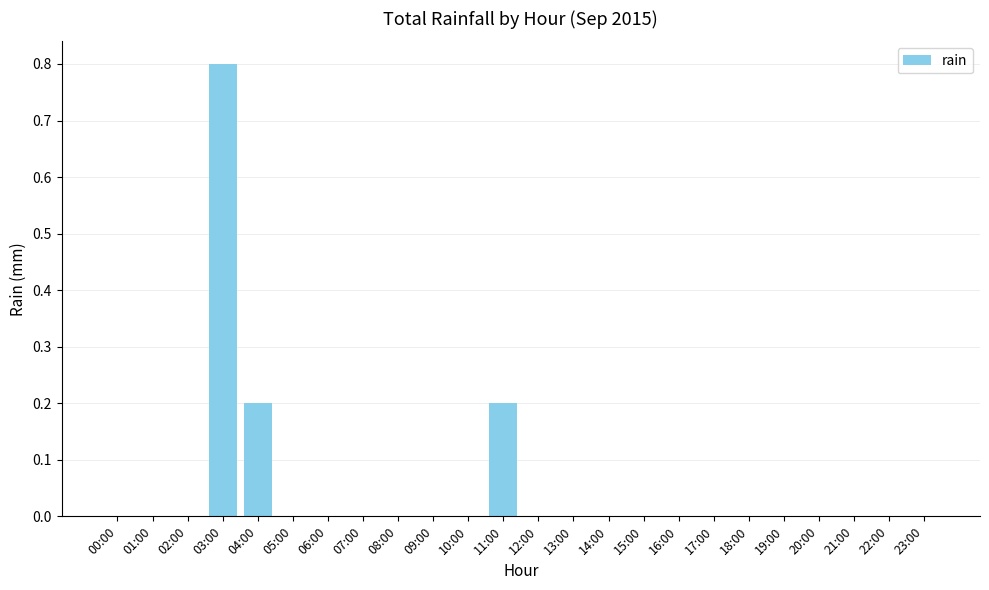

What is the sum of all values?

1.2